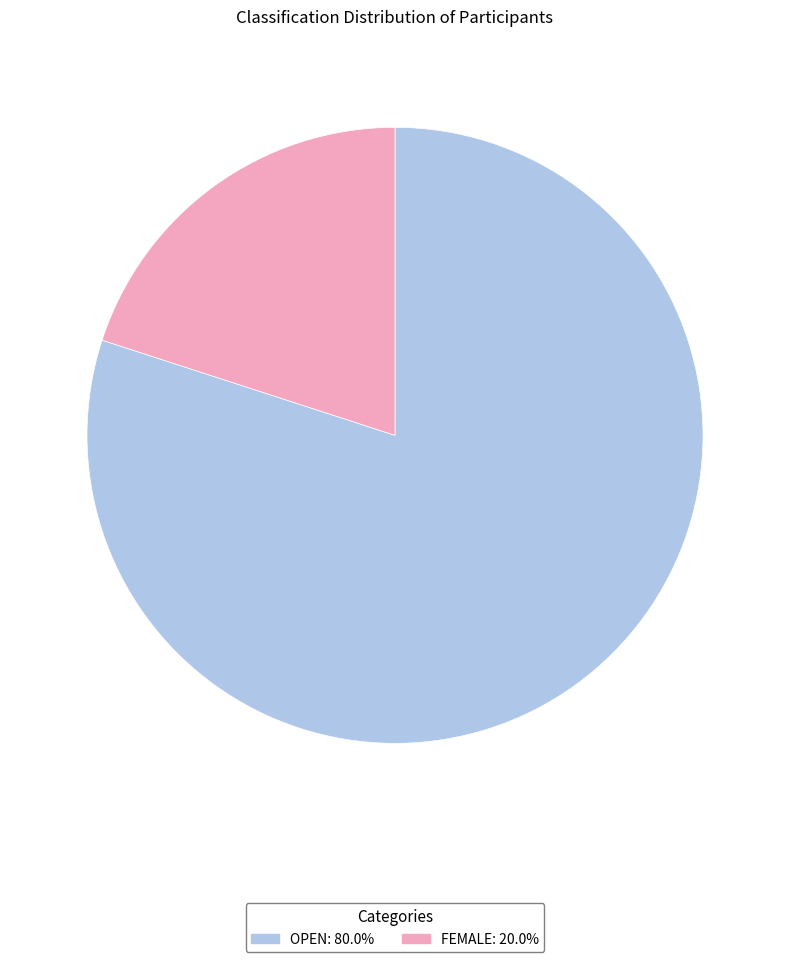

Is there a majority slice in this chart?

Yes